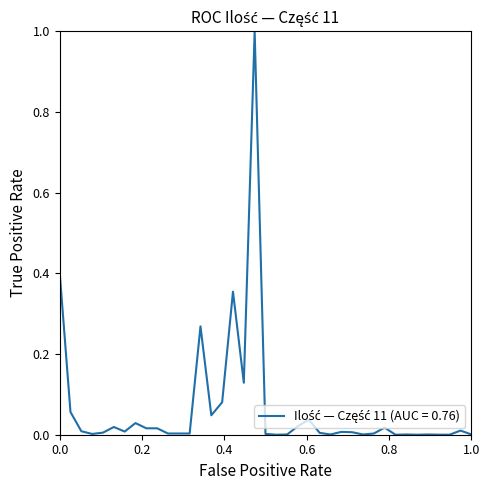

What is the maximum value shown in the chart?

1.0